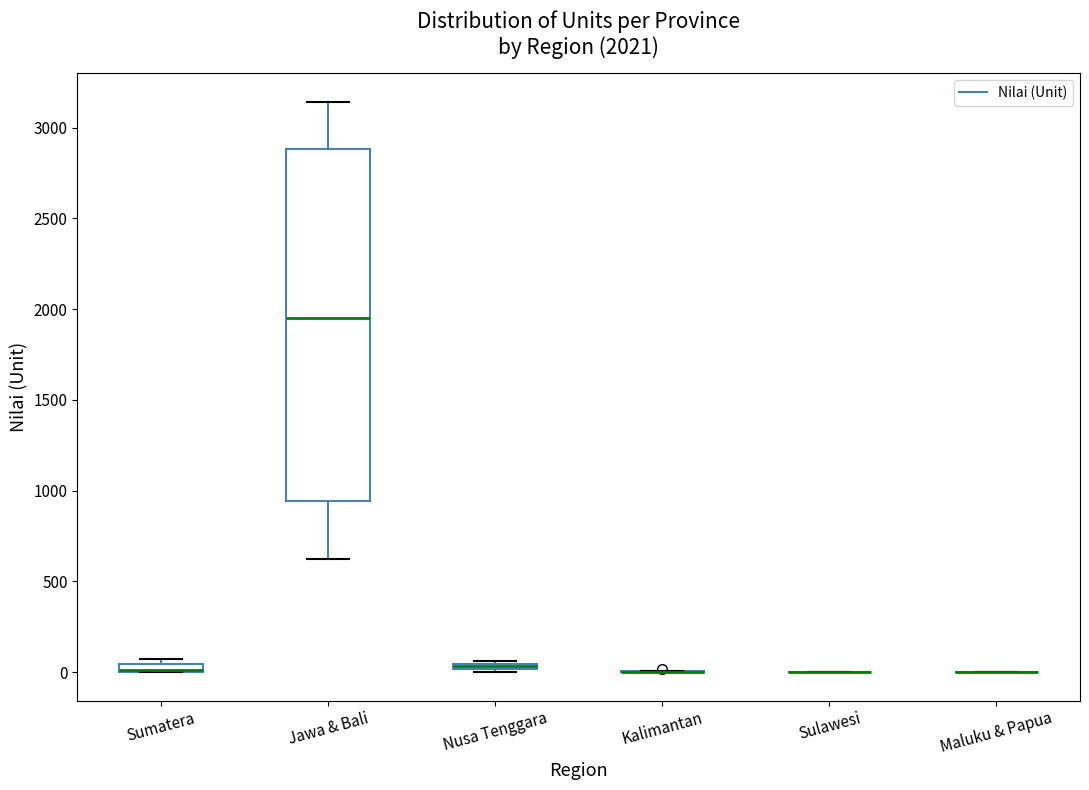

Comparing the boxes themselves (not the whiskers), which one is the tallest?

Jawa & Bali